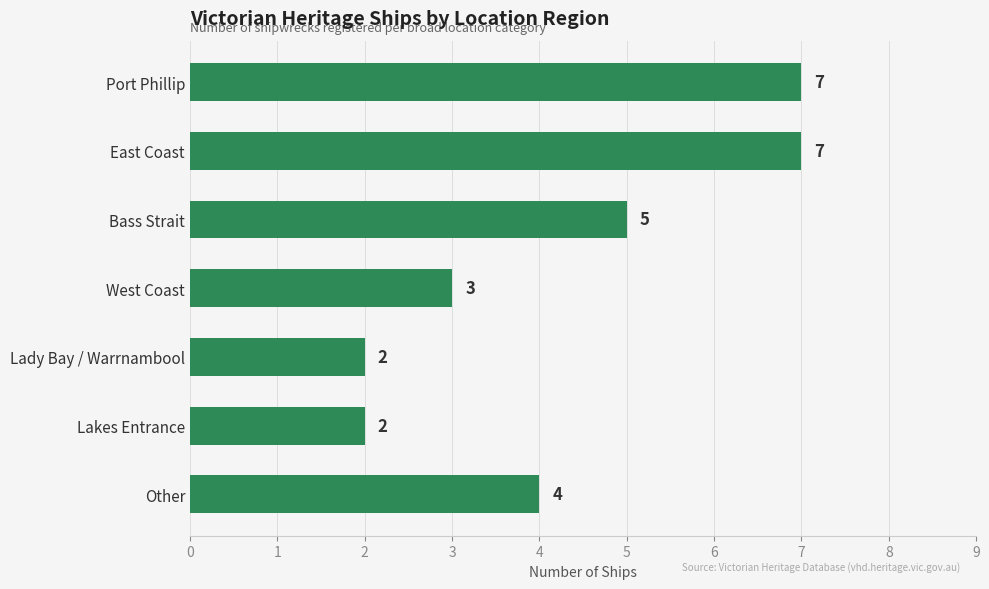

What is the change in value from East Coast to Other?

-3